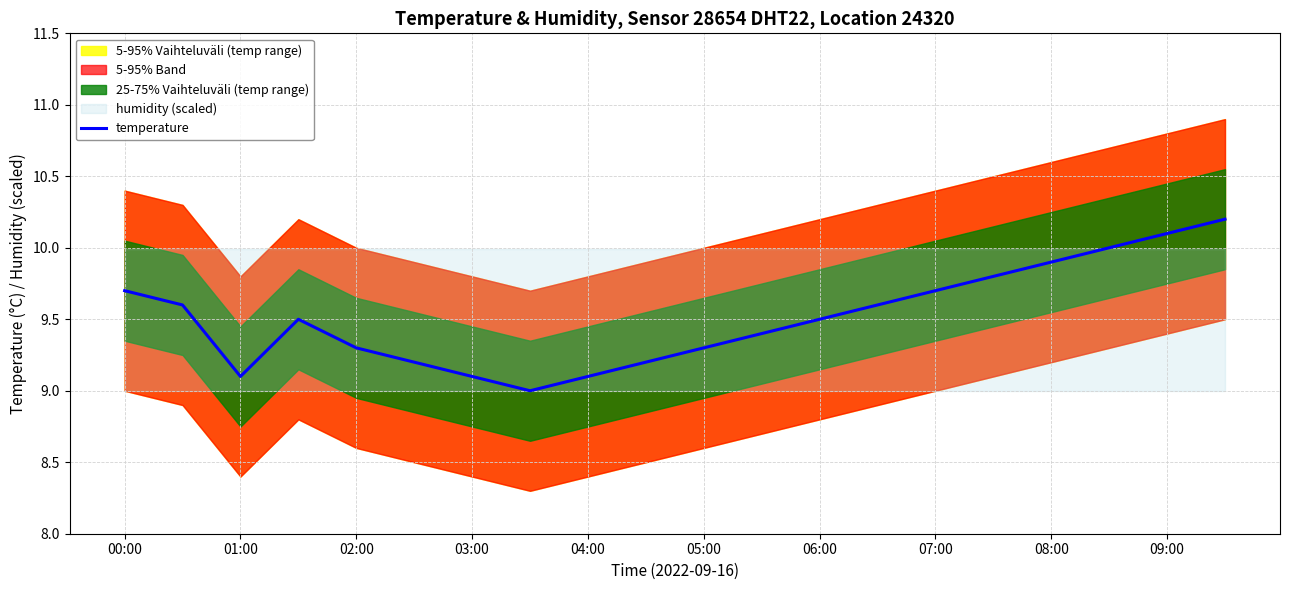

What position from the left is 00:00?

1